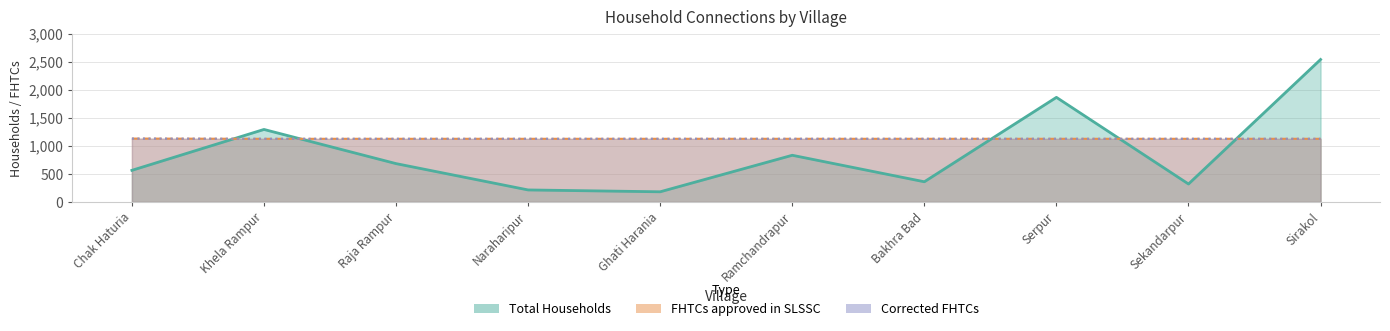

What is the greatest value displayed?

2543